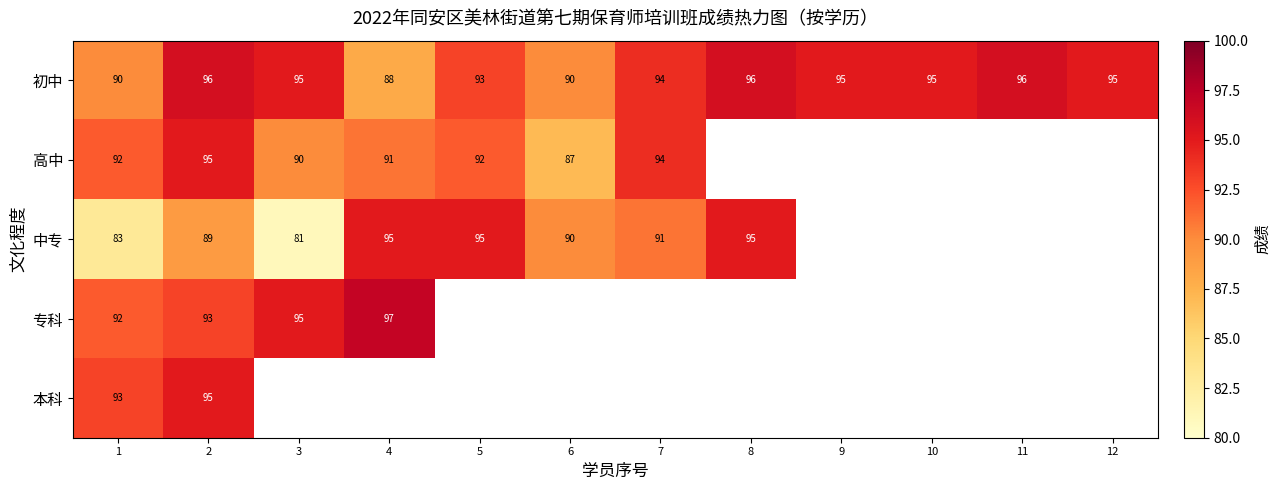

The 初中 series shows 36 at 12. True or false?

False